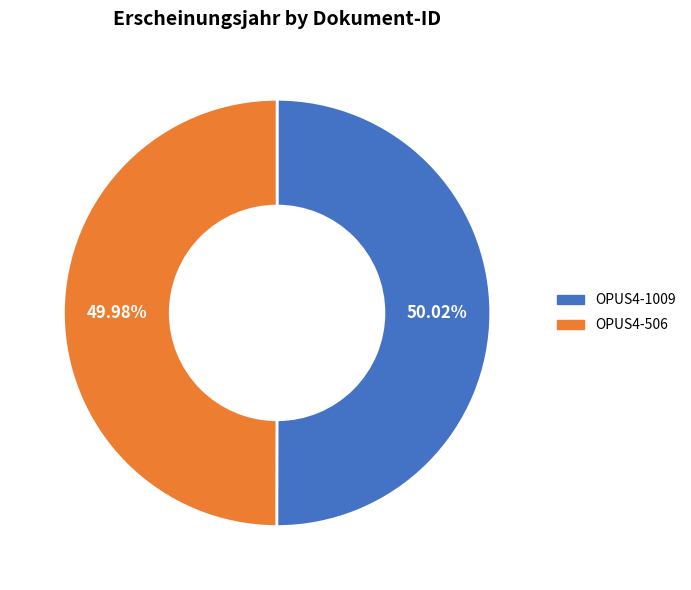

Combined, do OPUS4-506 and OPUS4-1009 account for over 50%?

Yes